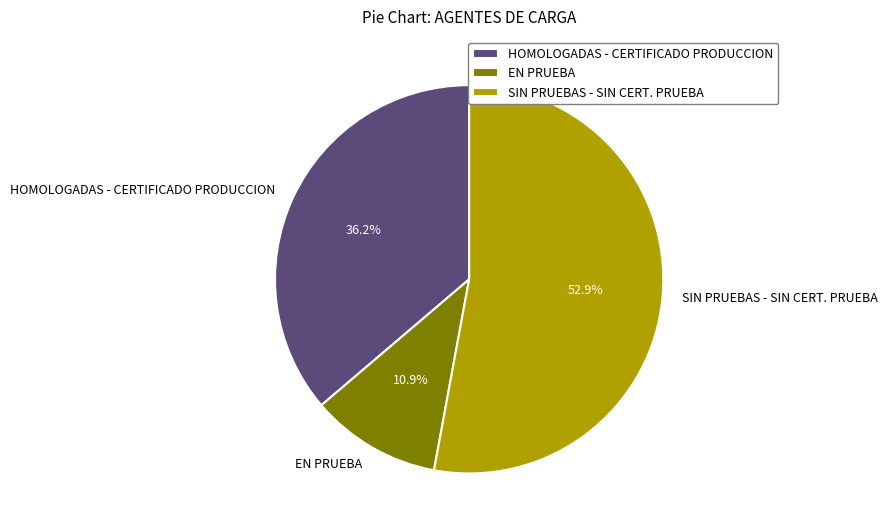

True or false: SIN PRUEBAS - SIN CERT. PRUEBA accounts for 53% of the total.

True